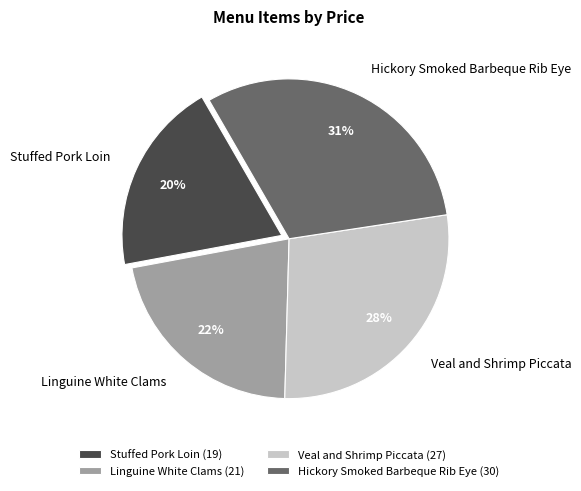

To the nearest percent, what percentage of the pie is Stuffed Pork Loin?

20%